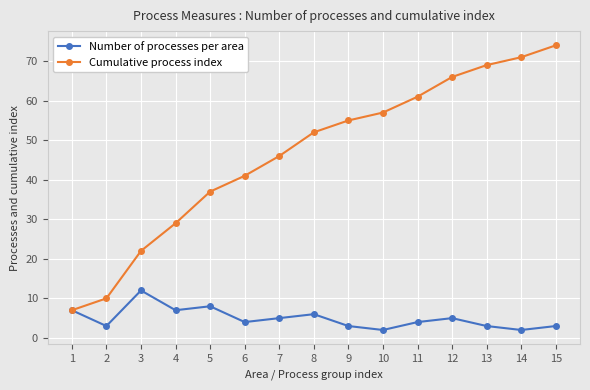

Between 4 and 7, which series saw the biggest shift?

Cumulative process index